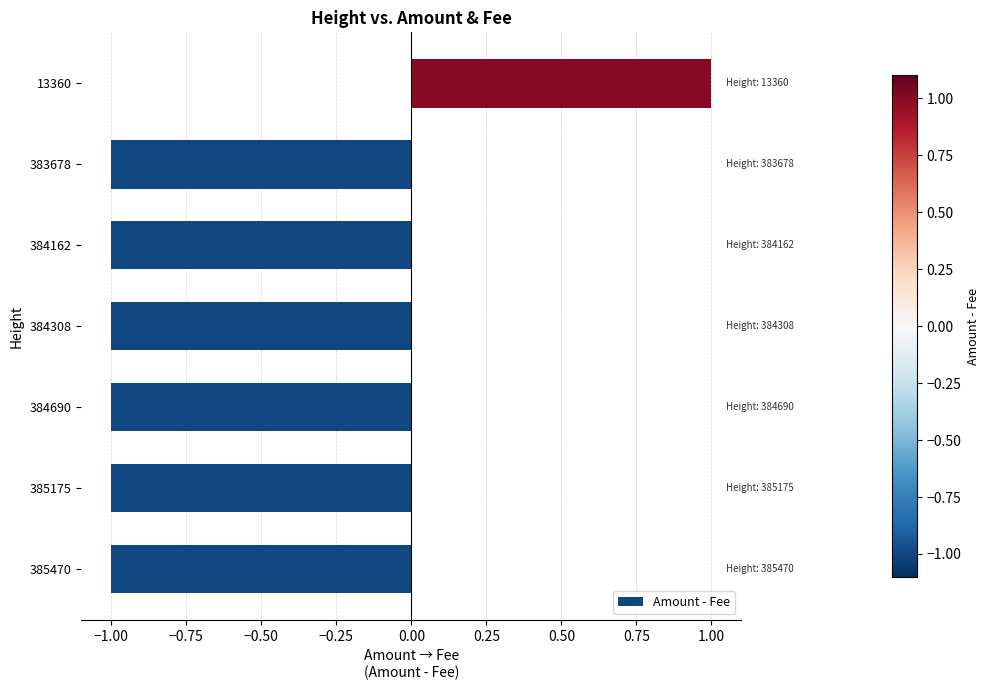

True or false: the data shows 0 at 385175.

False